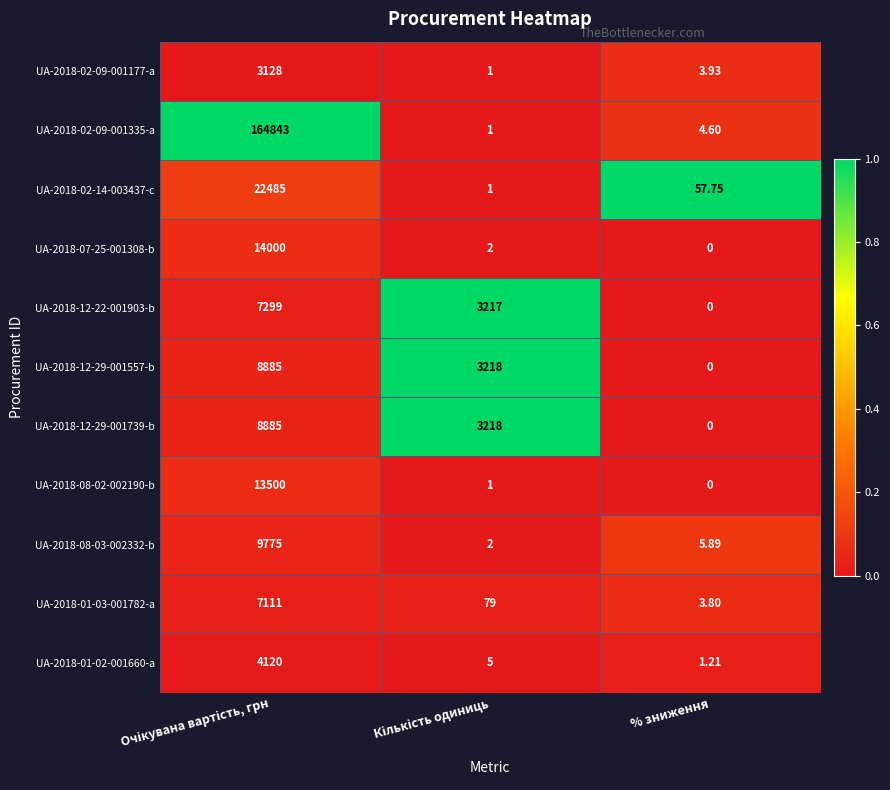

At which label does UA-2018-12-22-001903-b reach its minimum?

% зниження